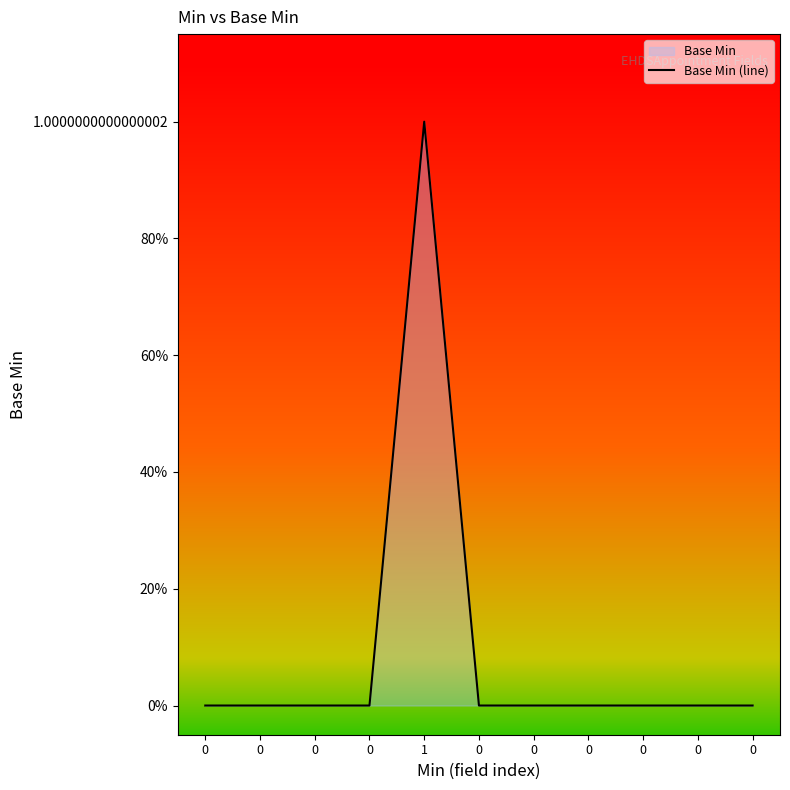

Is it true that the value at 0 is 0?

True